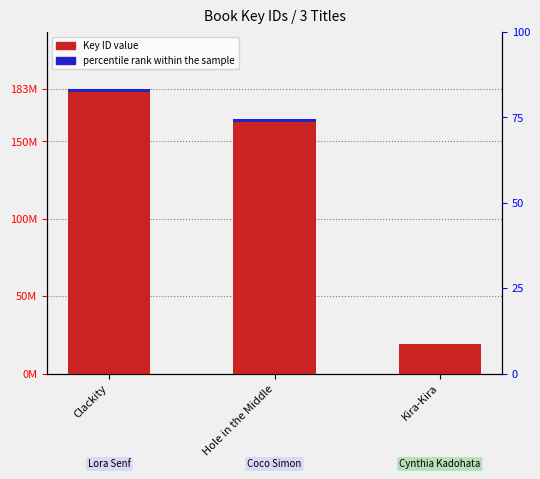

How many groups of bars are there?

3